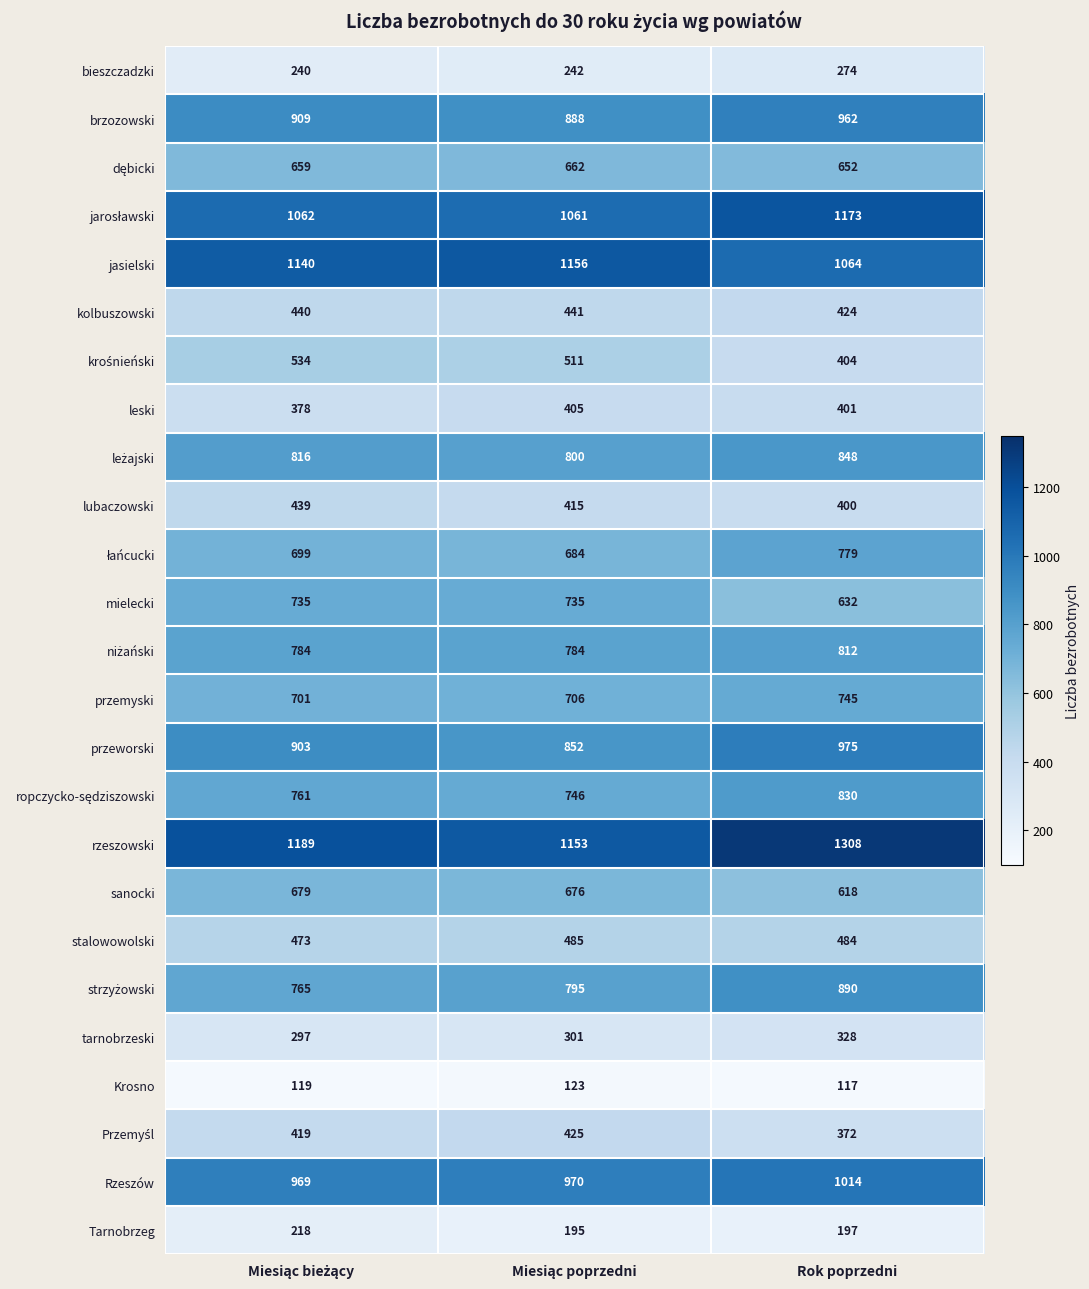

At how many categories does at least one series exceed 584?

3